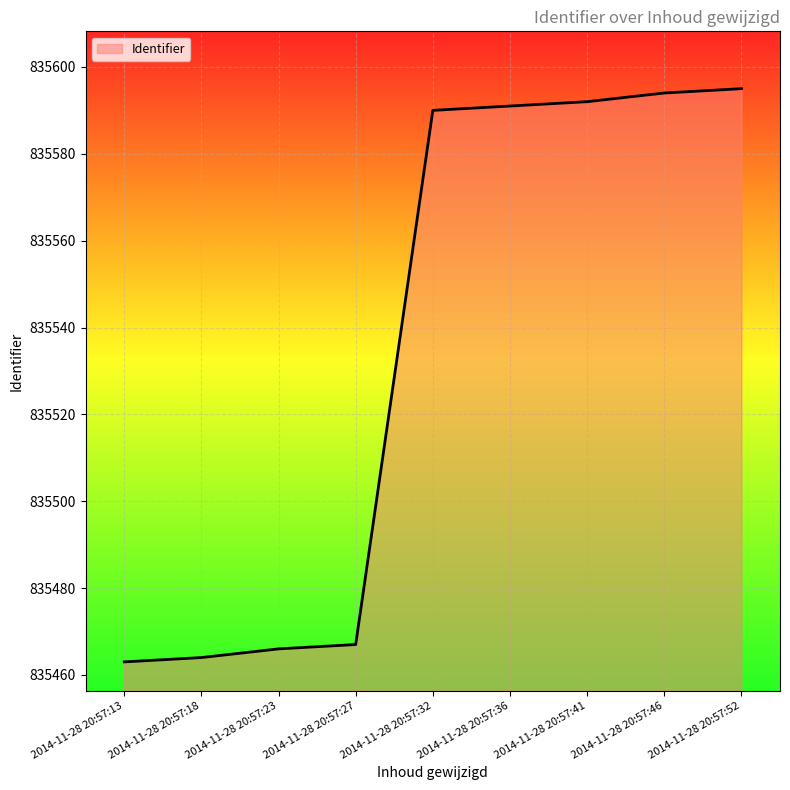

What value does the data have at 2014-11-28 20:57:41, to the nearest 10?

835590